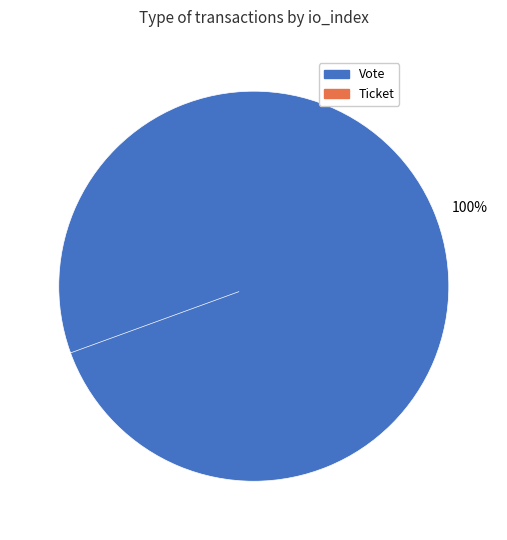

True or false: Vote accounts for 100% of the total.

True